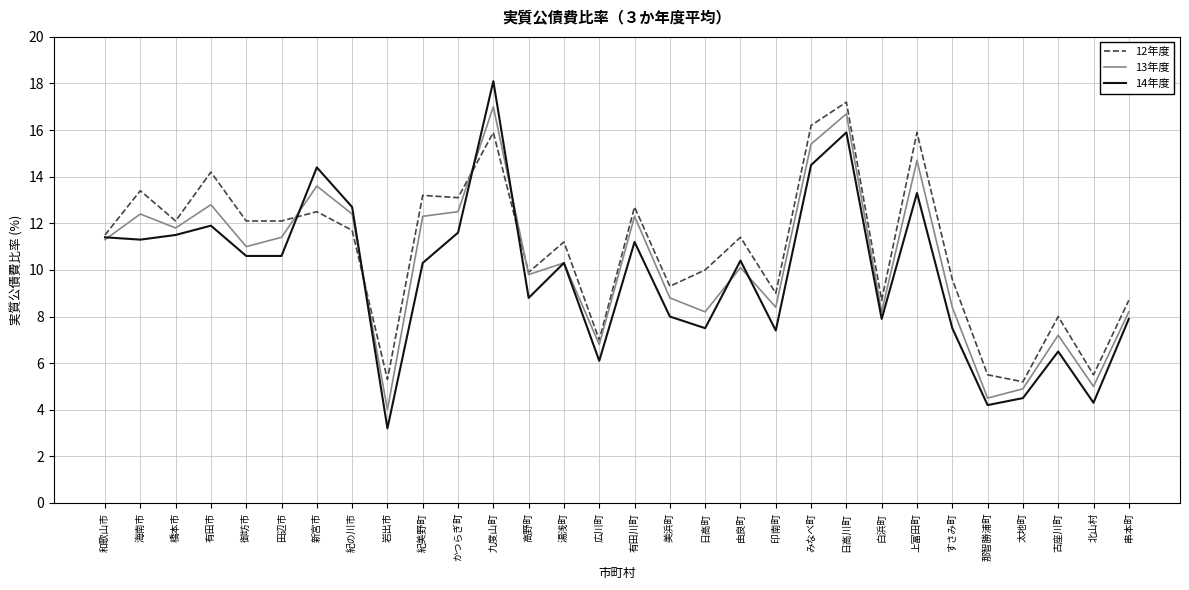

Reading left to right, what are all the values shown in this chart?

12年度: 和歌山市=11.5	海南市=13.4	橋本市=12.1	有田市=14.2	御坊市=12.1	田辺市=12.1	新宮市=12.5	紀の川市=11.7	岩出市=5.3	紀美野町=13.2	かつらぎ町=13.1	九度山町=15.9	高野町=9.9	湯浅町=11.2	広川町=7.0	有田川町=12.7	美浜町=9.3	日高町=10.0	由良町=11.4	印南町=9.0	みなべ町=16.2	日高川町=17.2	白浜町=8.7	上富田町=15.9	すさみ町=9.6	那智勝浦町=5.5	太地町=5.2	古座川町=8.0	北山村=5.5	串本町=8.7
13年度: 和歌山市=11.3	海南市=12.4	橋本市=11.8	有田市=12.8	御坊市=11.0	田辺市=11.4	新宮市=13.6	紀の川市=12.4	岩出市=4.0	紀美野町=12.3	かつらぎ町=12.5	九度山町=17.0	高野町=9.8	湯浅町=10.3	広川町=6.8	有田川町=12.3	美浜町=8.8	日高町=8.2	由良町=10.1	印南町=8.4	みなべ町=15.4	日高川町=16.7	白浜町=8.2	上富田町=14.7	すさみ町=8.4	那智勝浦町=4.5	太地町=4.9	古座川町=7.2	北山村=5.0	串本町=8.2
14年度: 和歌山市=11.4	海南市=11.3	橋本市=11.5	有田市=11.9	御坊市=10.6	田辺市=10.6	新宮市=14.4	紀の川市=12.7	岩出市=3.2	紀美野町=10.3	かつらぎ町=11.6	九度山町=18.1	高野町=8.8	湯浅町=10.3	広川町=6.1	有田川町=11.2	美浜町=8.0	日高町=7.5	由良町=10.4	印南町=7.4	みなべ町=14.5	日高川町=15.9	白浜町=7.9	上富田町=13.3	すさみ町=7.5	那智勝浦町=4.2	太地町=4.5	古座川町=6.5	北山村=4.3	串本町=7.9